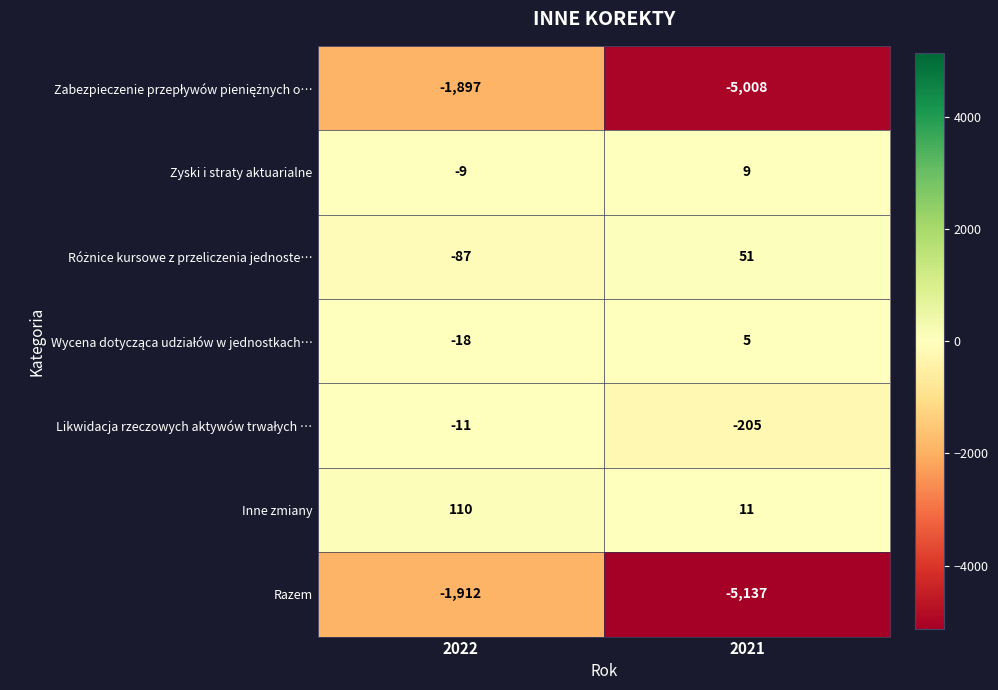

At which category is the sum across all series the highest?

2022